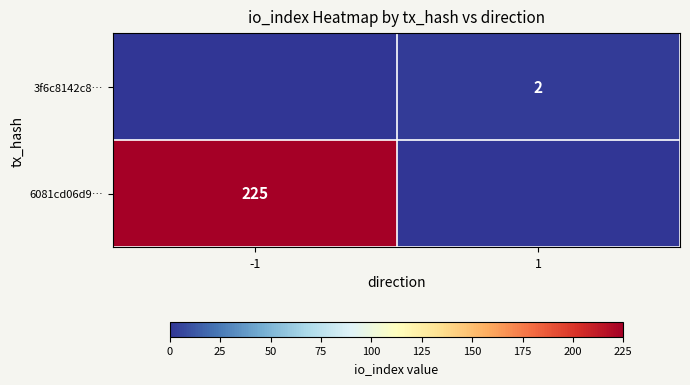

True or false: 6081cd06d9… has a value of 225 at -1.

True